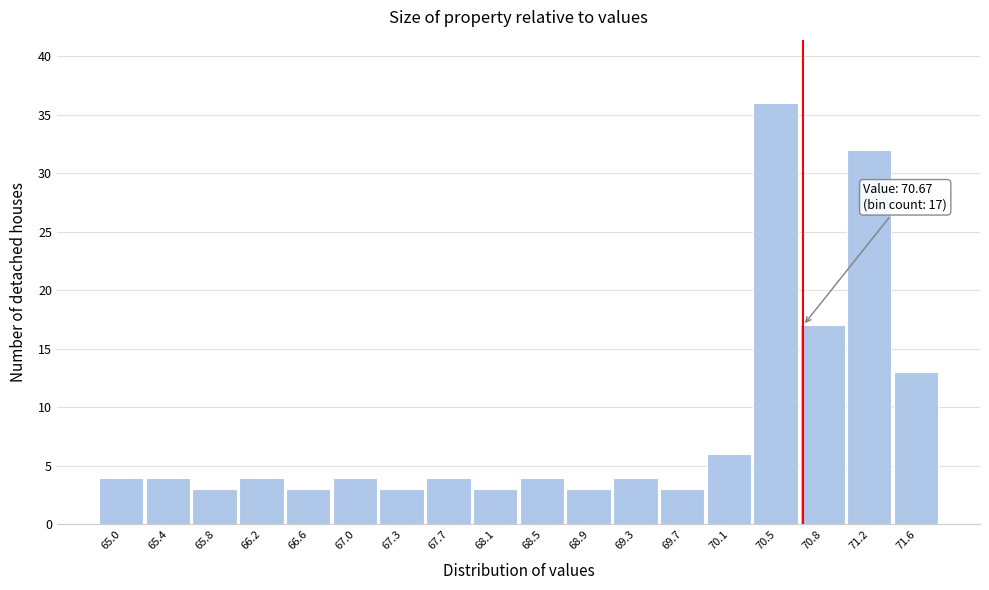

Which range on the x-axis has the tallest bar?

70.25 to 70.65